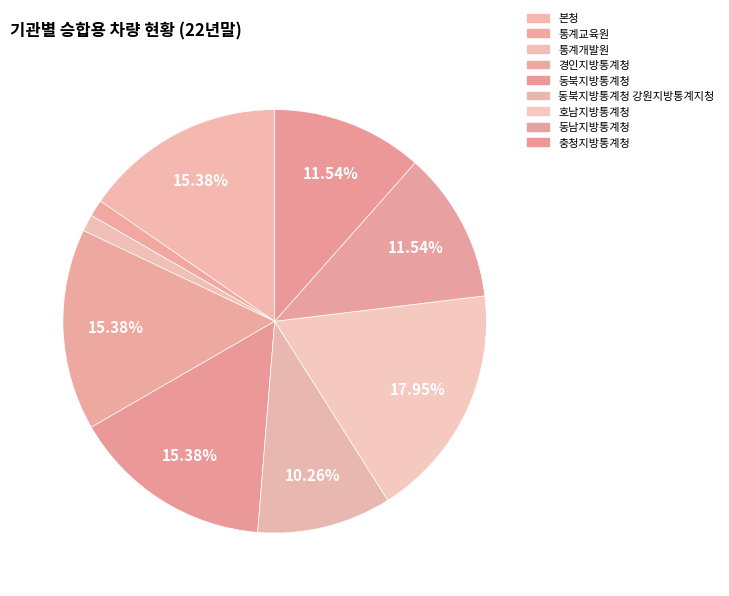

What is the smallest slice in the pie chart?

통계교육원